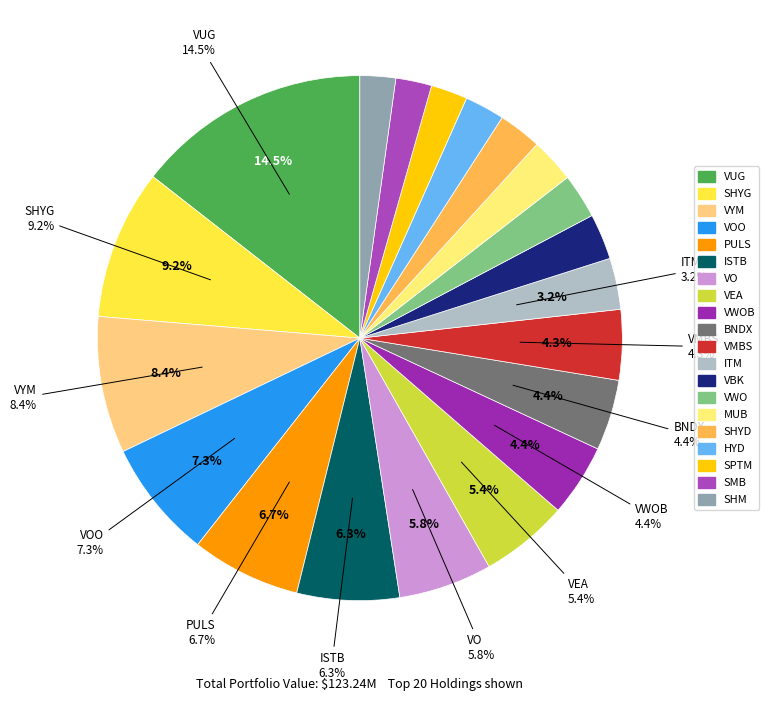

How much of the chart is everything except ITM?

96.8%